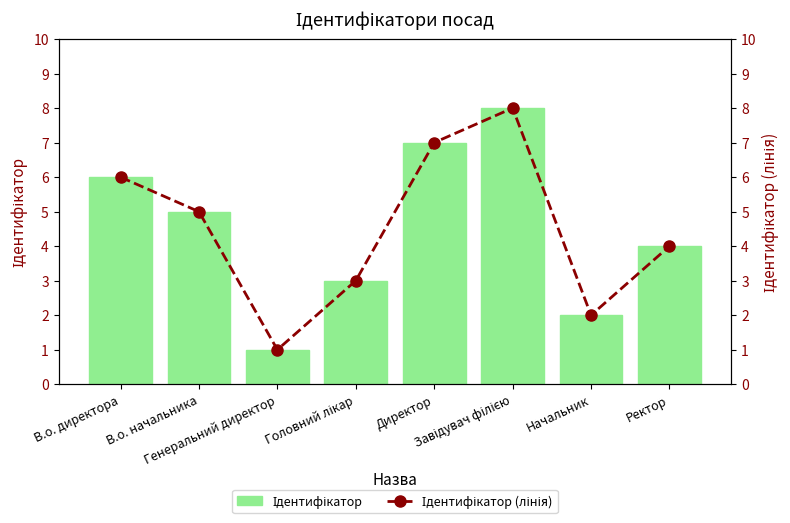

At which category is the sum across all series the highest?

Завідувач філією